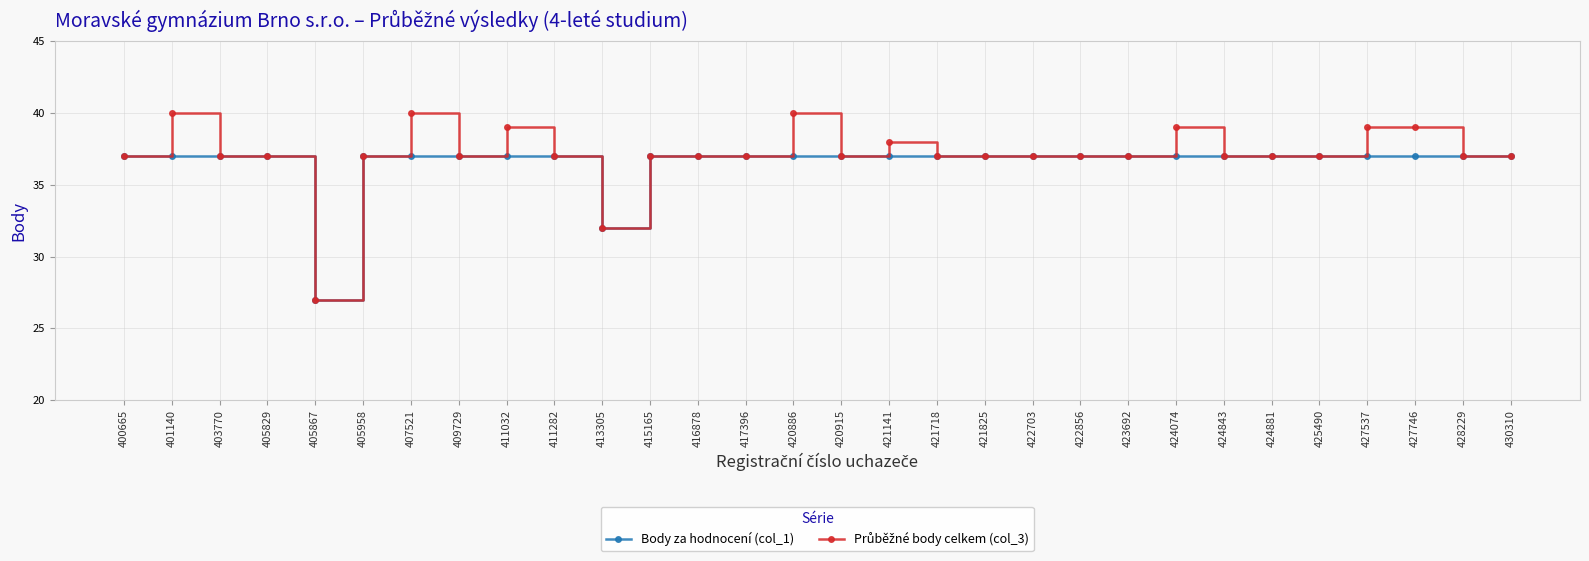

At how many categories does at least one series exceed 31?

29